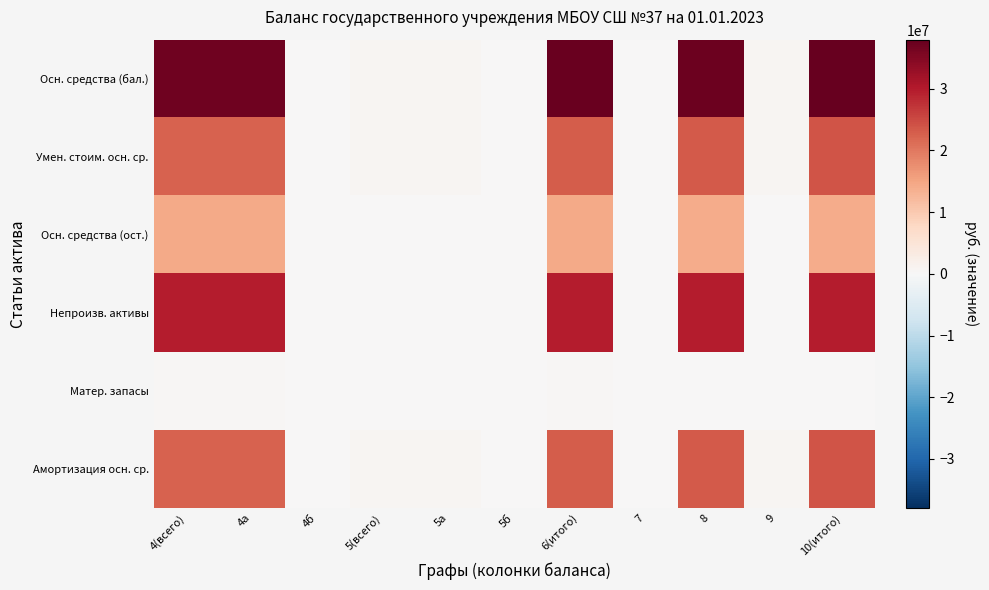

At which category does the chart reach its minimum across all series?

4б